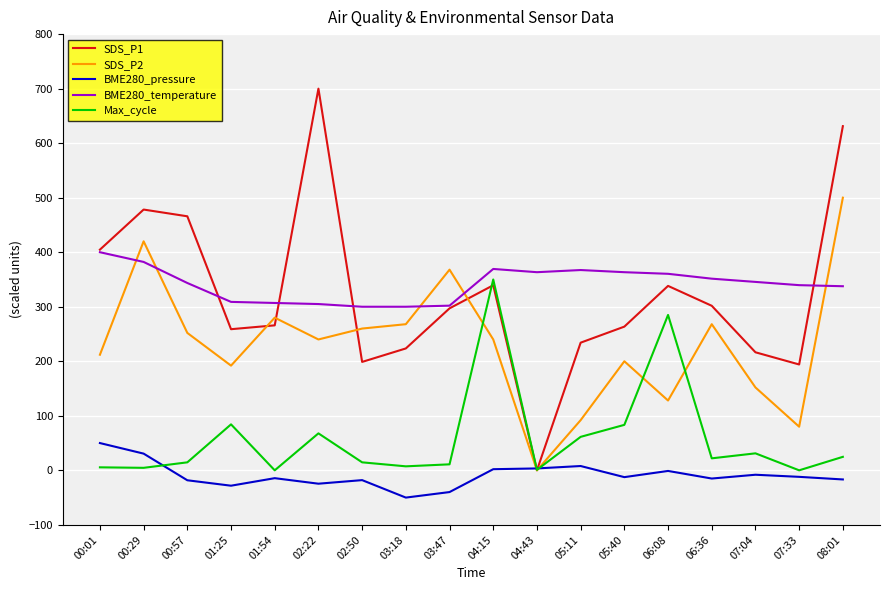

What position from the left is 05:11?

12